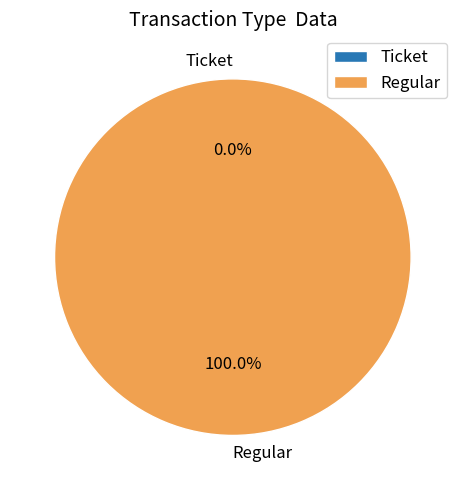

Which slice is the largest?

Regular